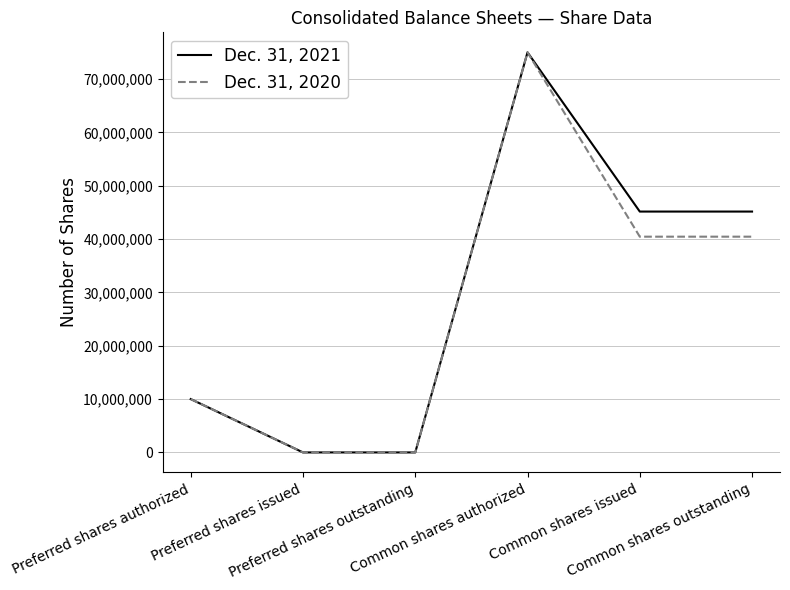

Is it true that Dec. 31, 2020 equals 25371977 at Preferred shares outstanding?

False